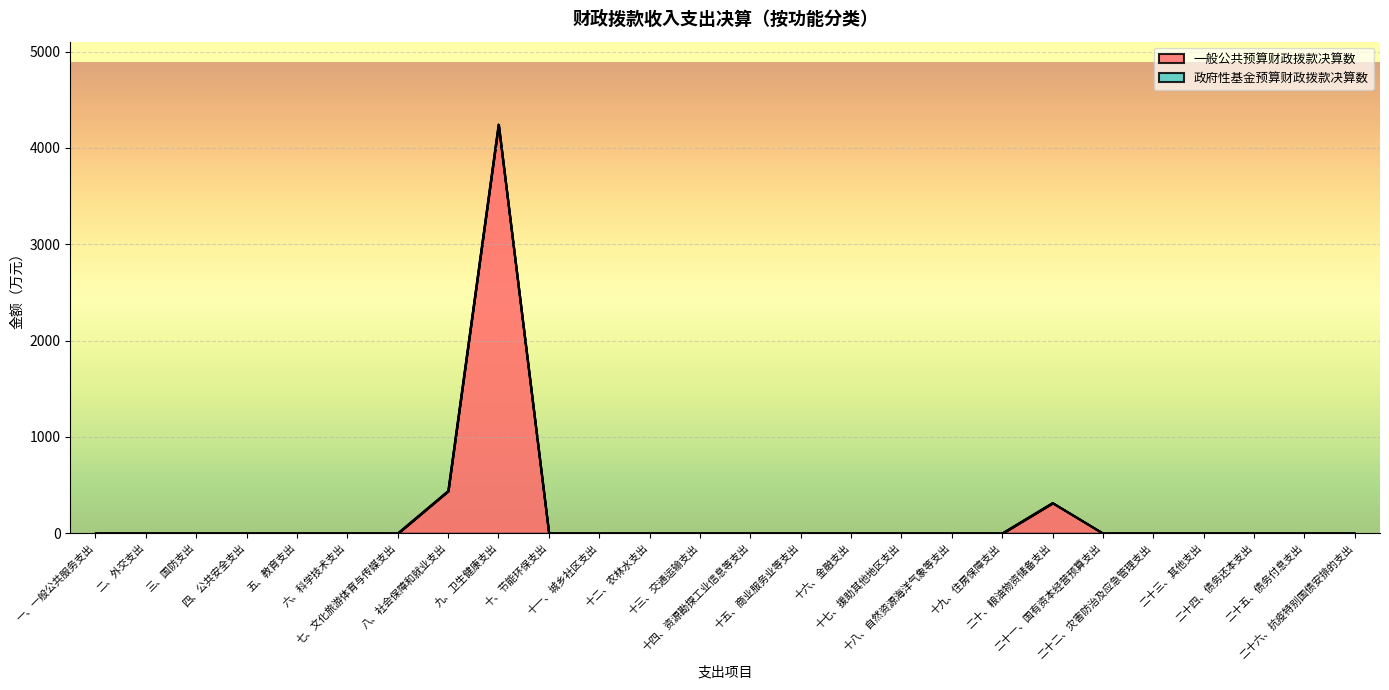

Which has a higher value, 二十五、债务付息支出 or 五、教育支出?

二十五、债务付息支出